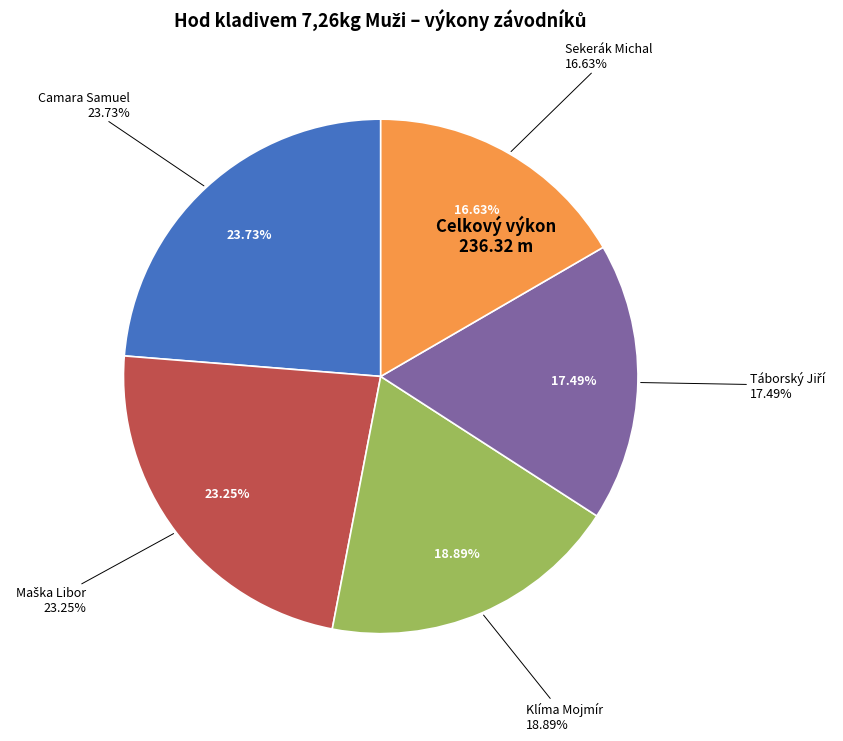

Is it true that Sekerák Michal is 17% of the pie?

True